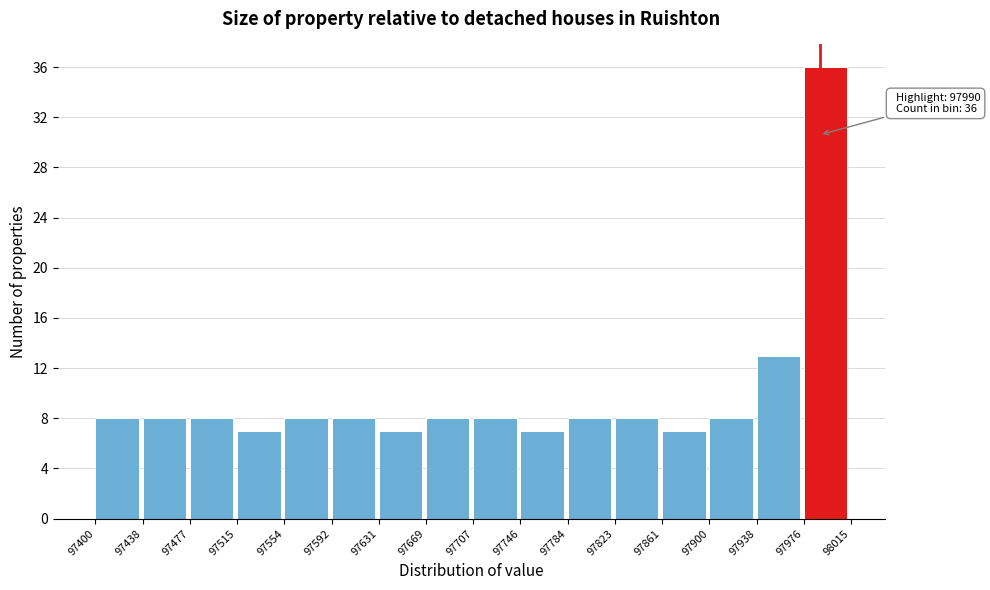

Which range on the x-axis has the tallest bar?

97976 to 98015